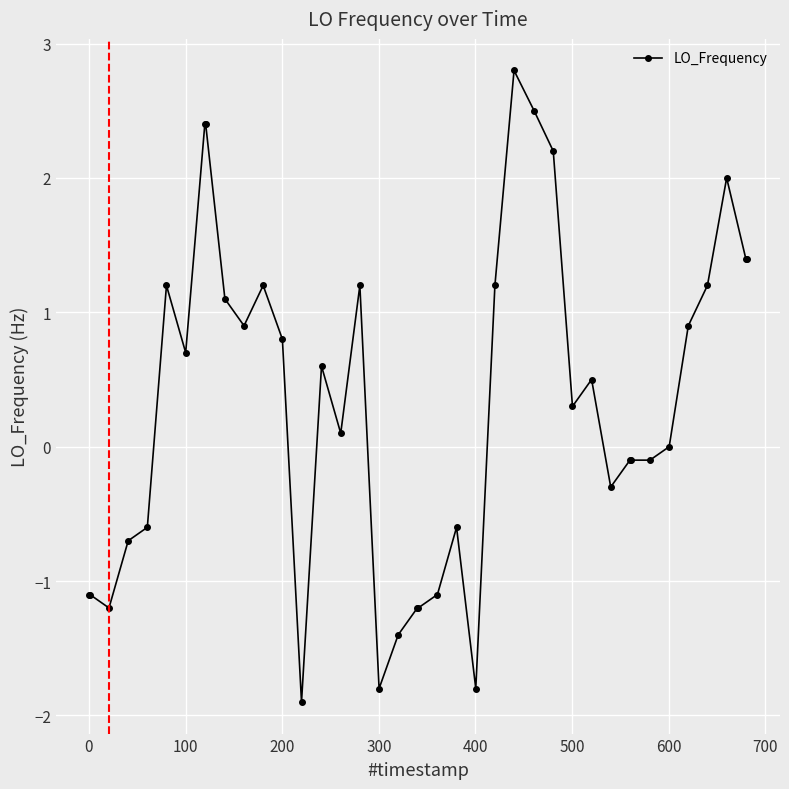

True or false: there are more than 1 points higher than both neighbors.

True